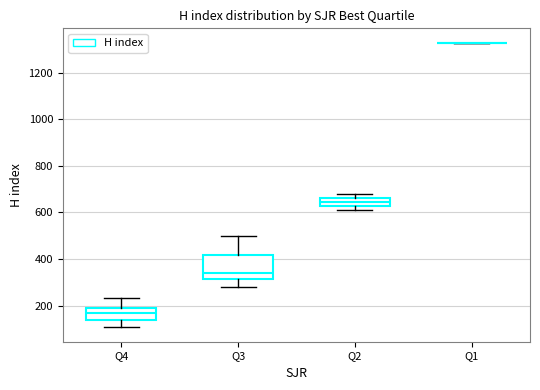

Comparing the boxes themselves (not the whiskers), which one is the tallest?

Q3